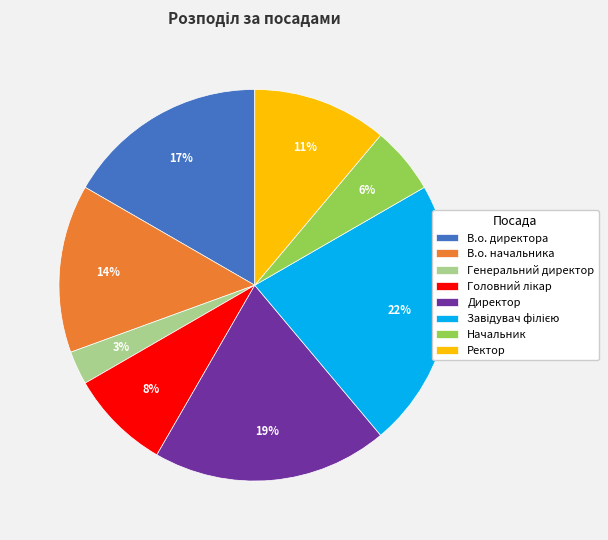

The Ректор slice represents 11% of the pie. True or false?

True